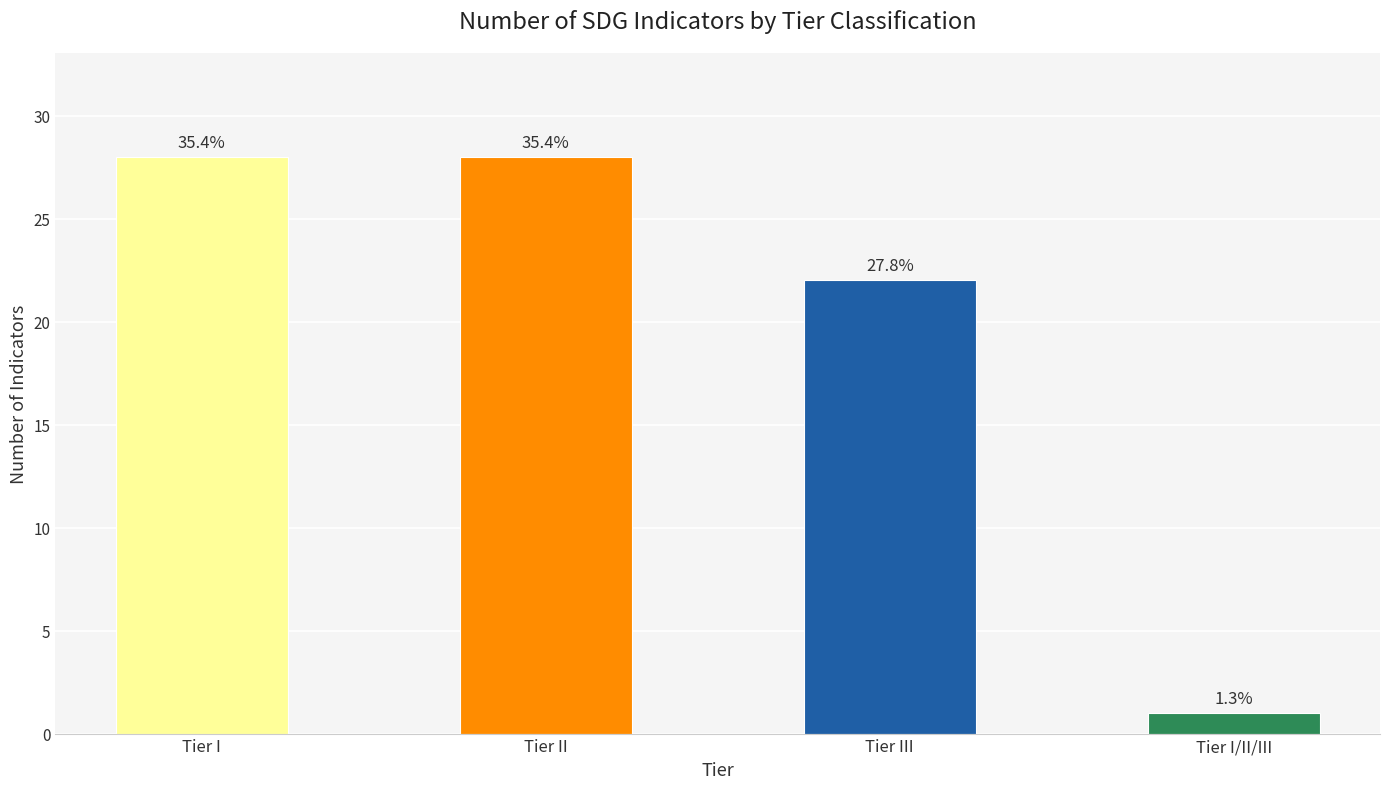

What is the difference between the maximum and minimum values?

27